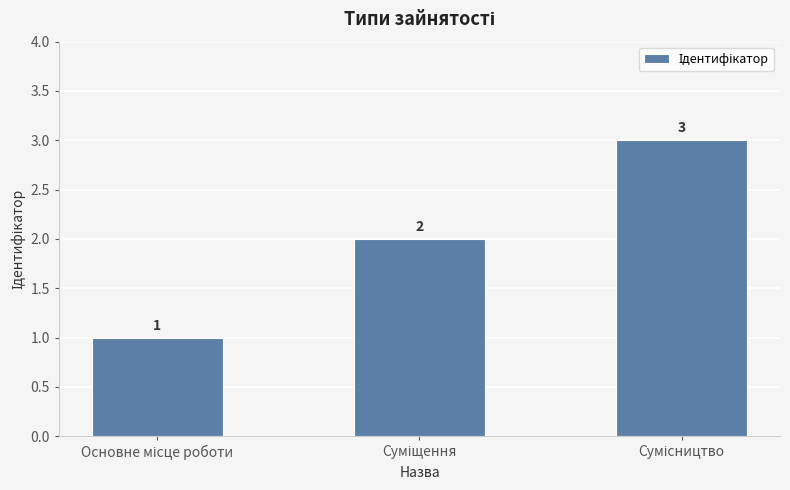

Reading right to left, transcribe all the data shown in this chart.

3	2	1